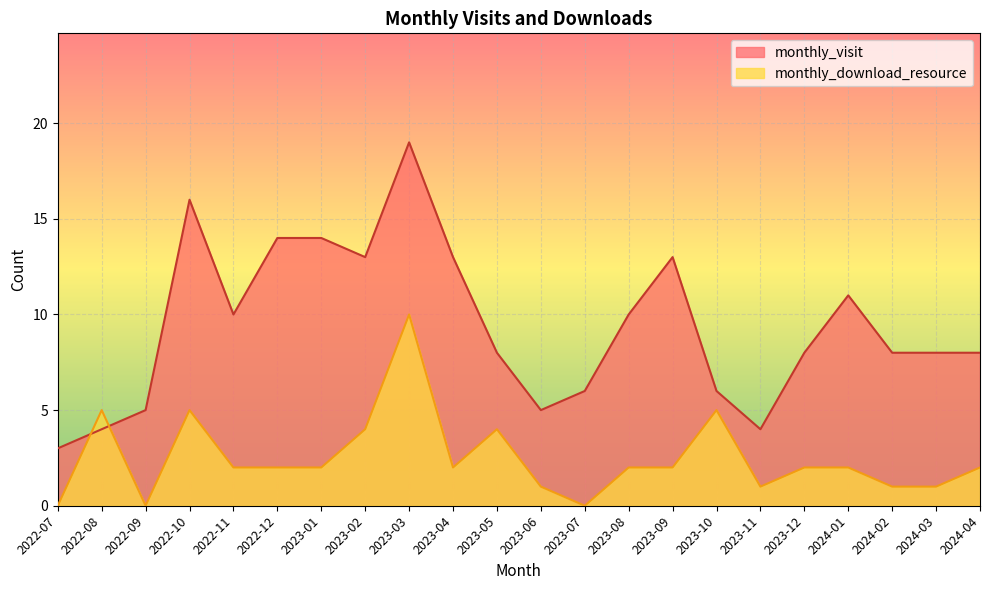

How many interior local valleys does the monthly_download_resource series have?

4